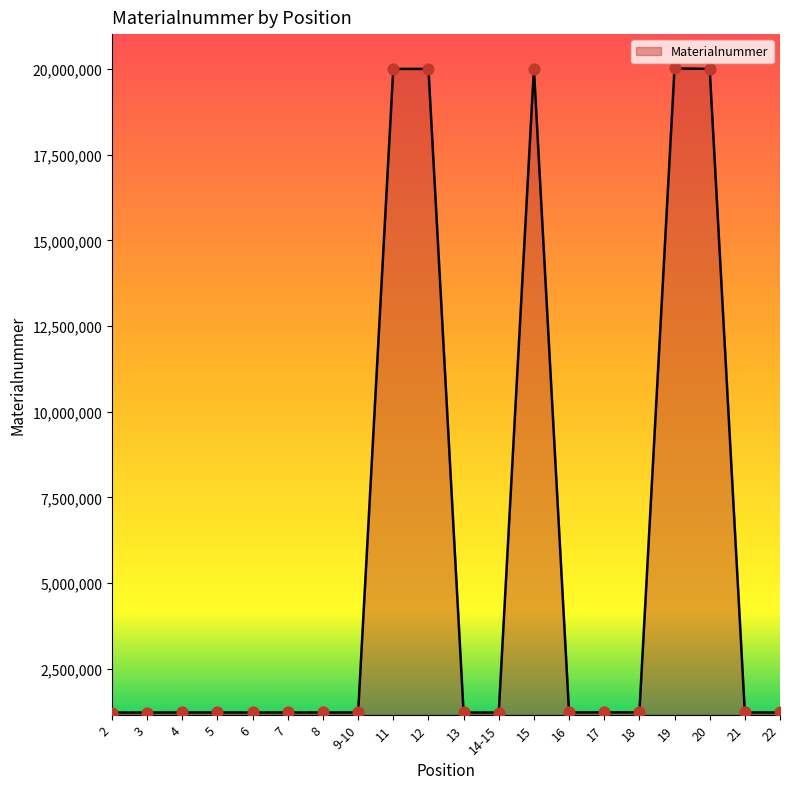

What is the change in value from 2 to 8?

+1299